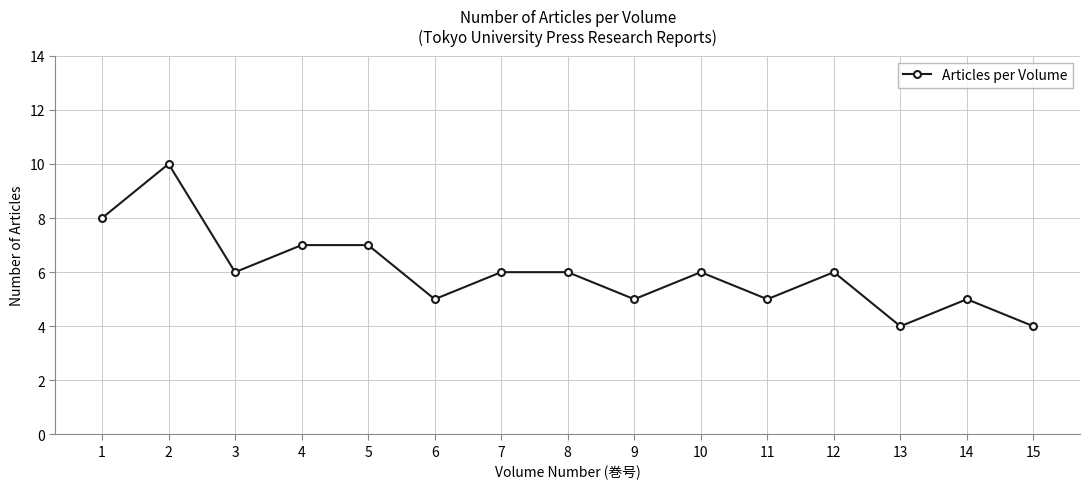

Between 10 and 5, which is larger?

5